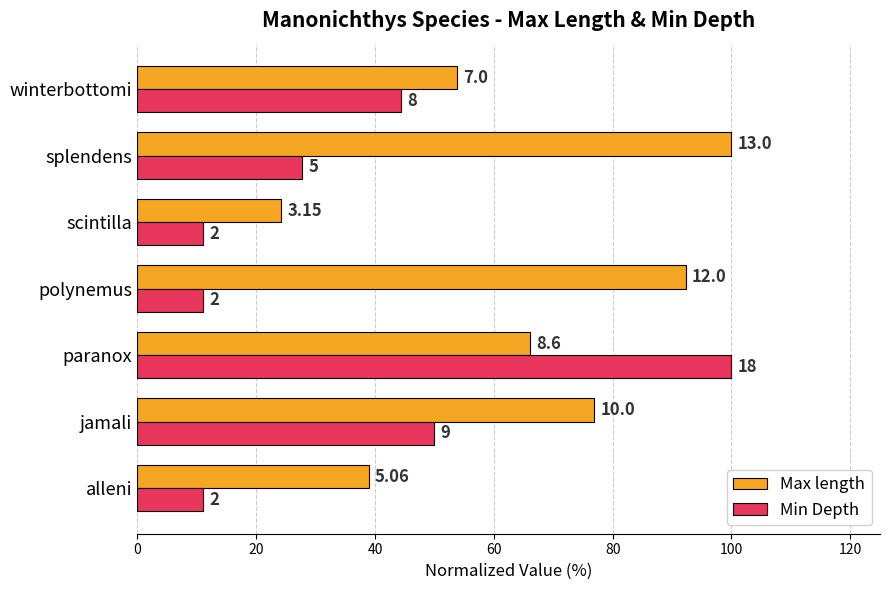

What are all the series names shown in the legend?

Max length, Min Depth